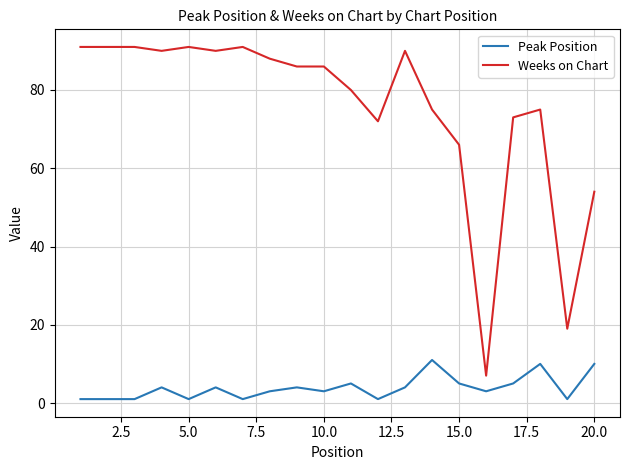

Which series has the largest range (max minus min)?

Weeks on Chart